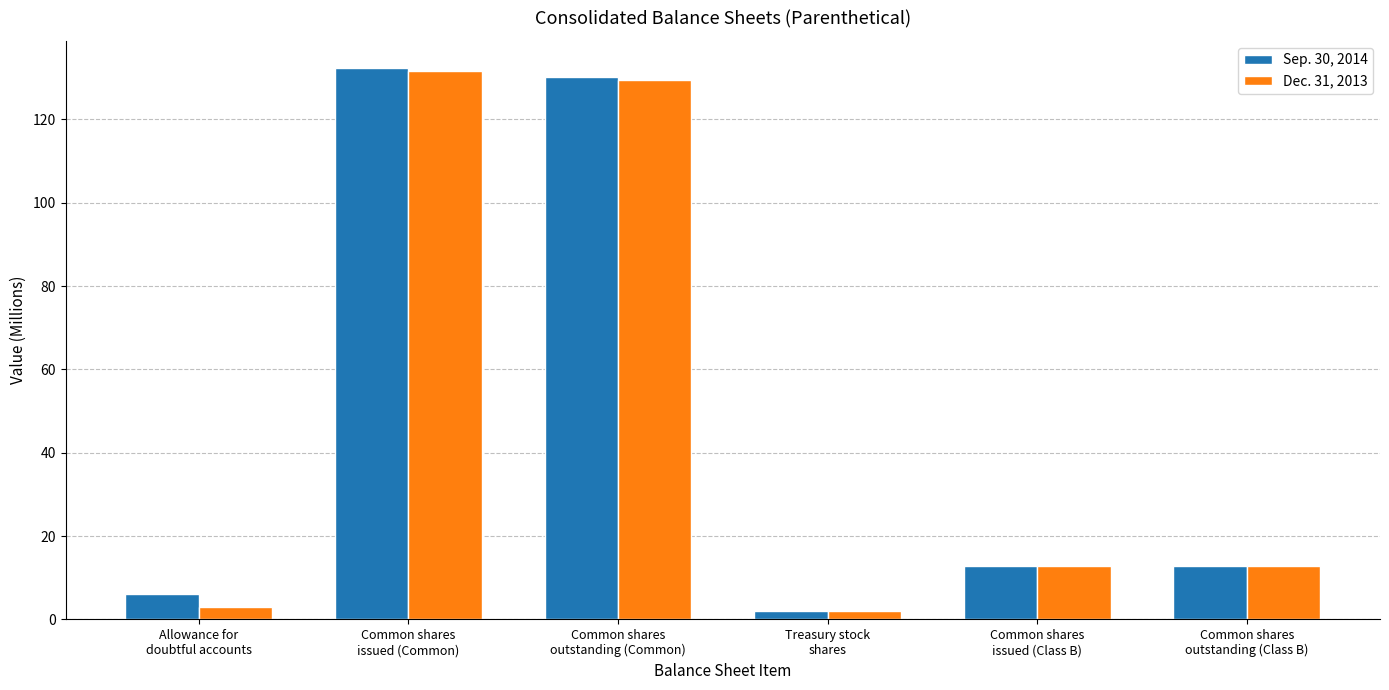

What is the sum of all Dec. 31, 2013 values?

291.7